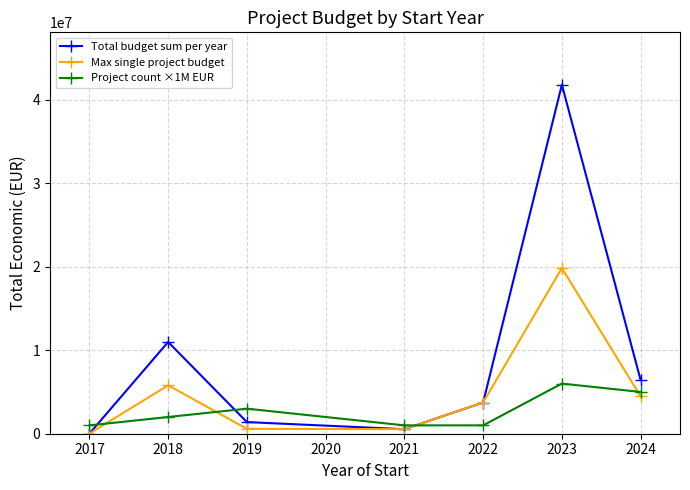

How many interior local valleys does the Total budget sum per year series have?

1